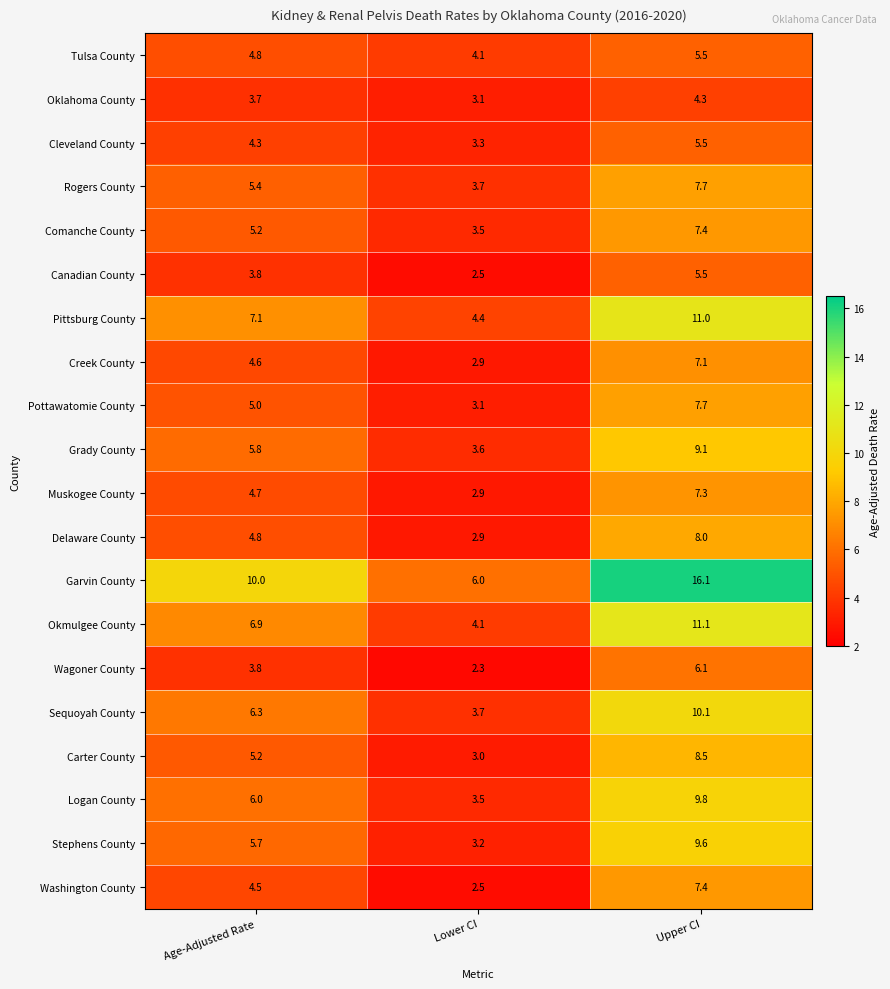

At which label is Muskogee County closest to 5?

Age-Adjusted Rate